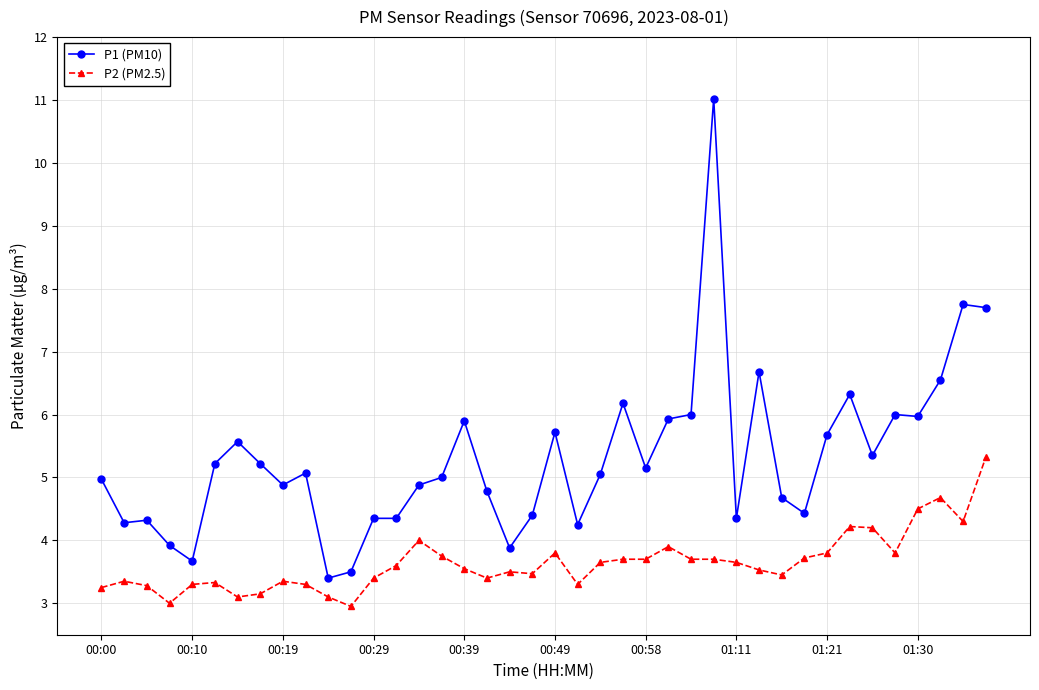

Which series has the largest total across all categories?

P1 (PM10)